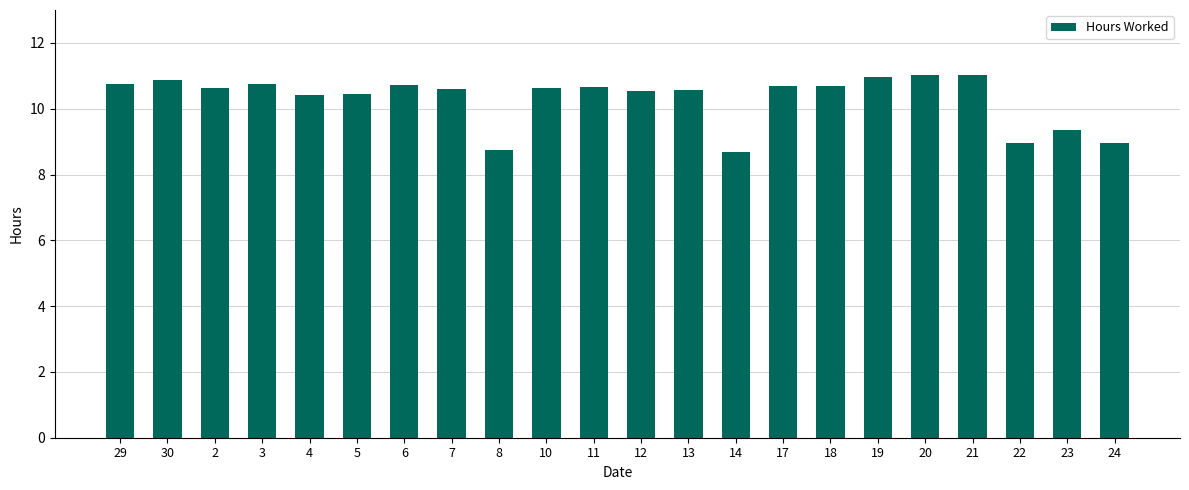

What is the label of the 19th bar from the left?

21